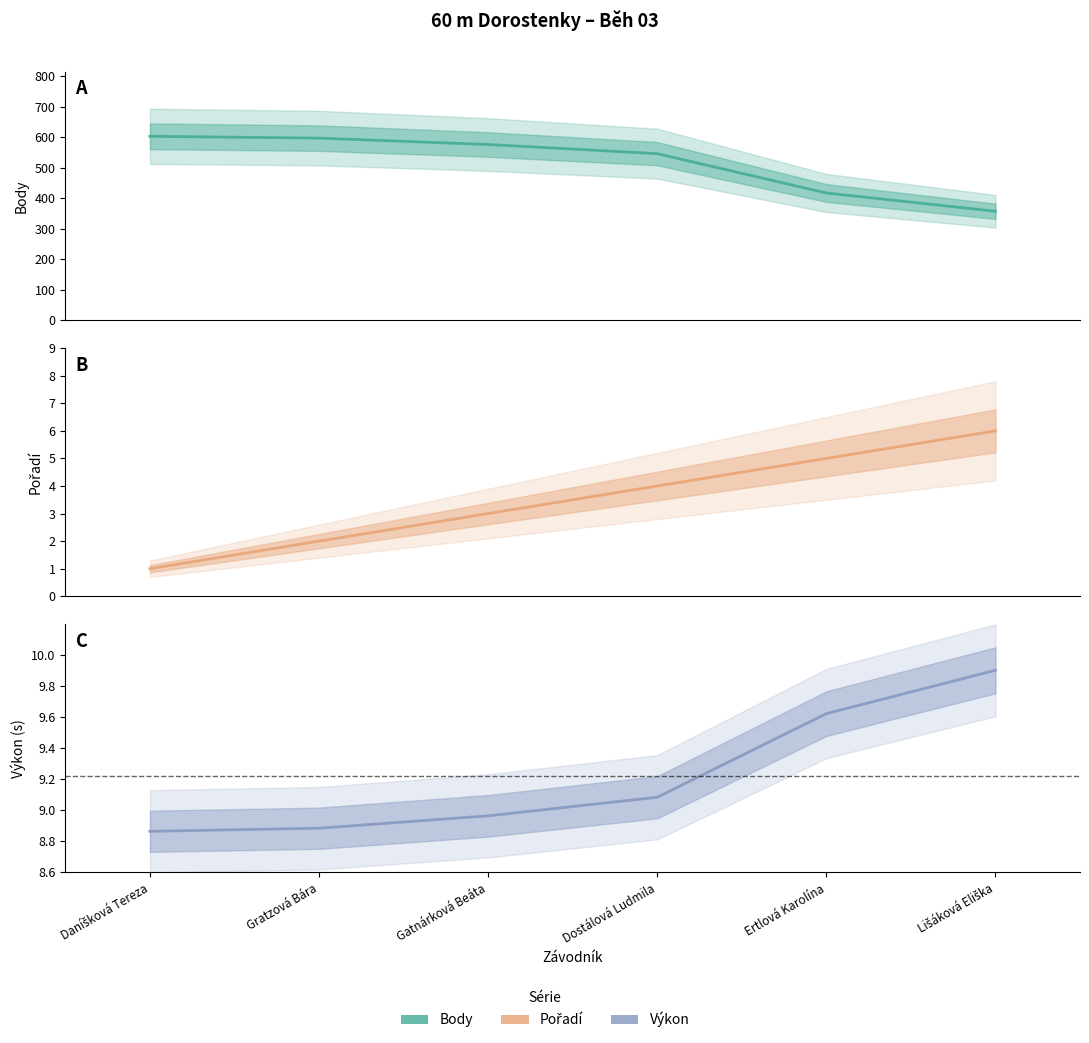

True or false: Pořadí and Výkon intersect in this chart.

False